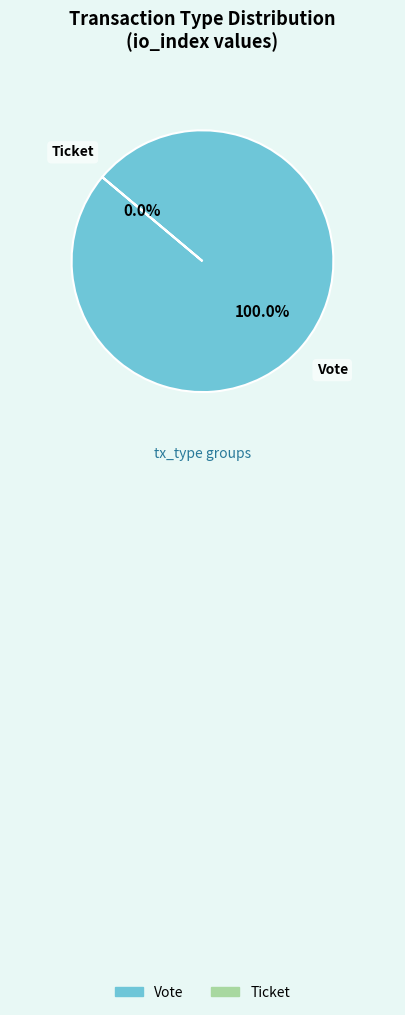

What is the total percentage of Ticket and Vote?

100.0%